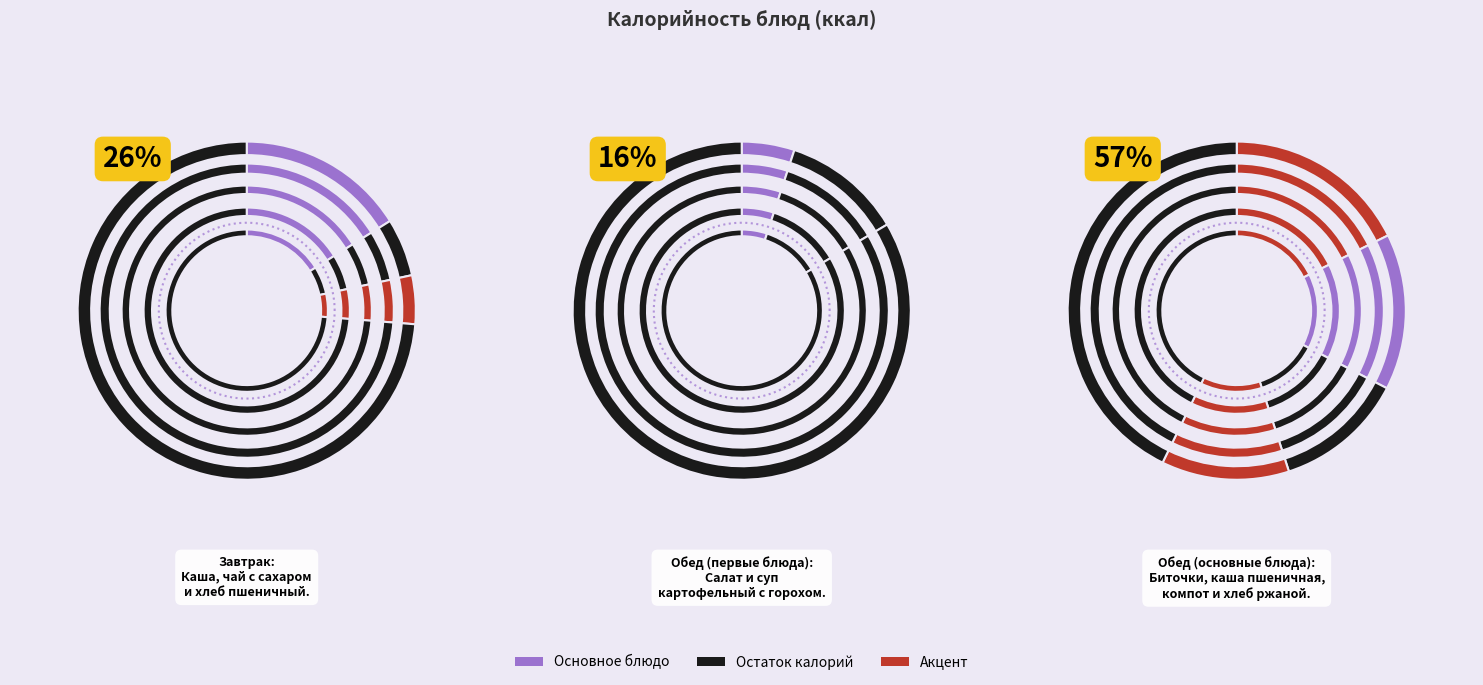

To the nearest percent, what percentage of the pie is Хлеб ржаной?

12%